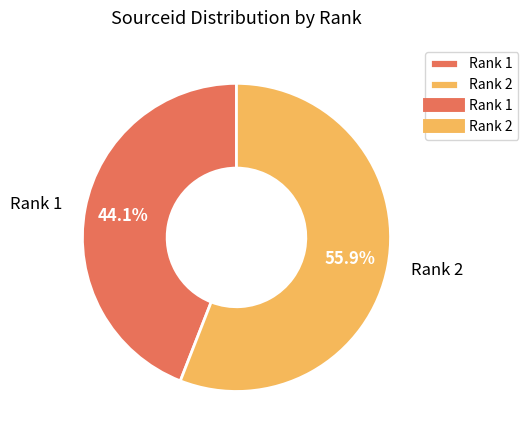

Which category has the biggest portion of the pie?

Rank 2